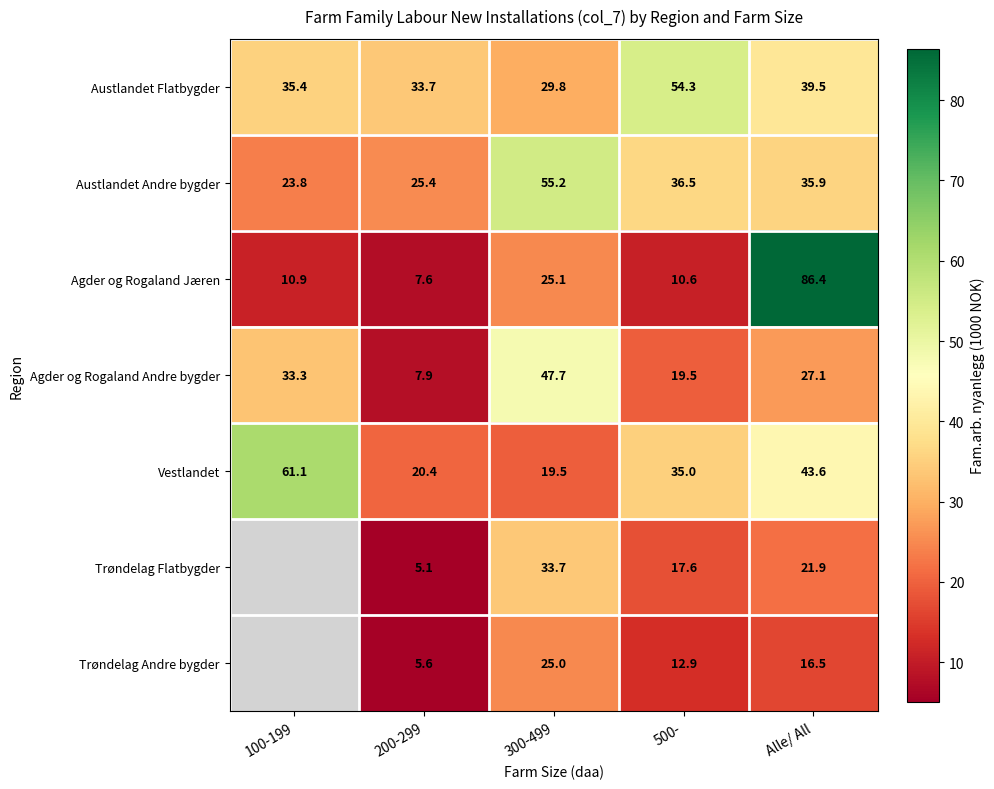

What is the difference between the Trøndelag Andre bygder values at Alle/ All and 300-499?

8.5